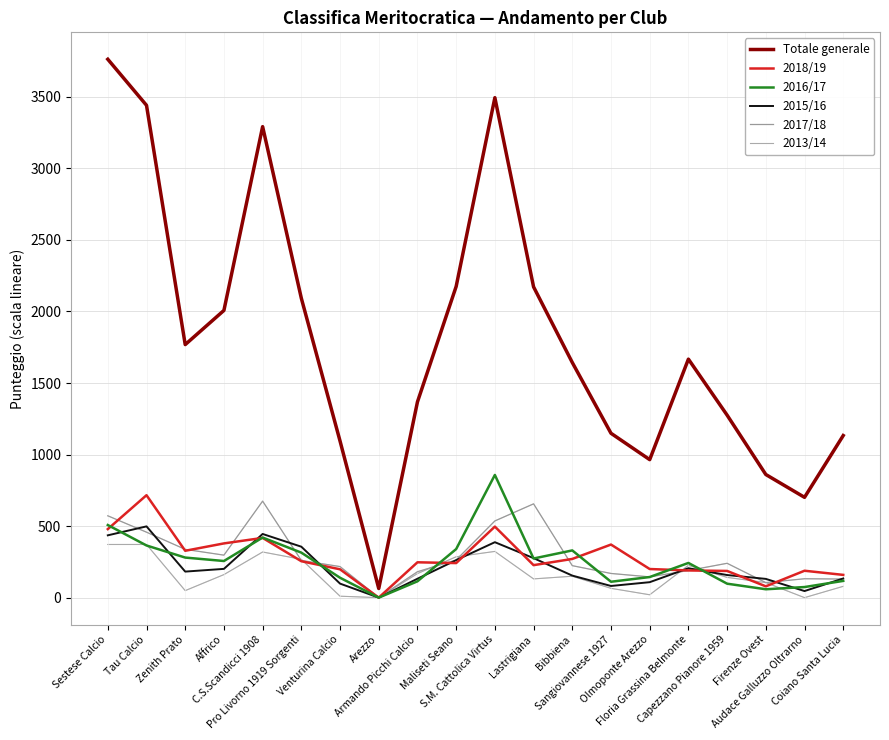

How many lines are shown in the chart?

6